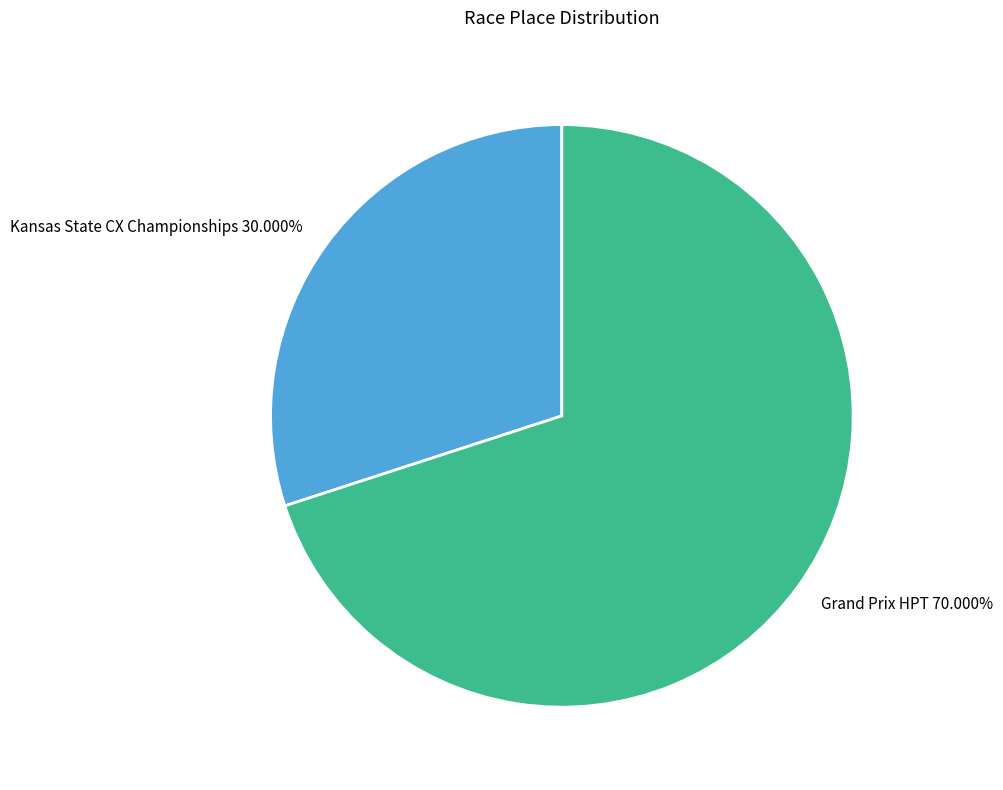

What is the total percentage of Kansas State CX Championships and Grand Prix HPT?

100.0%